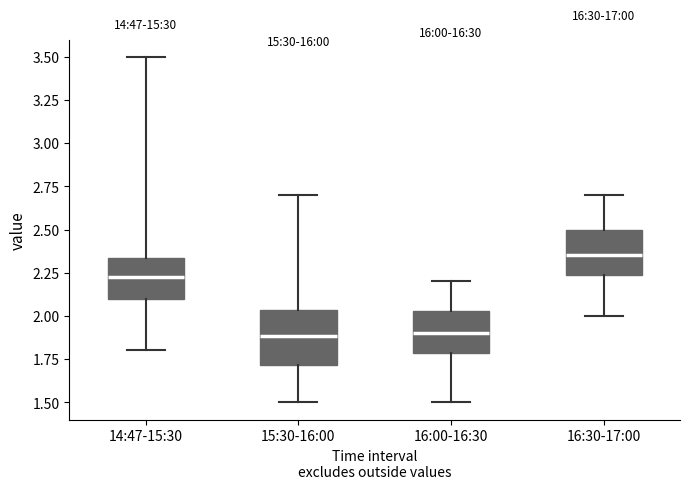

Where does the median line of the box for 16:00-16:30 sit on the y-axis? The values are not printed on the chart, so give them approximately, as read against the axis.

1.90